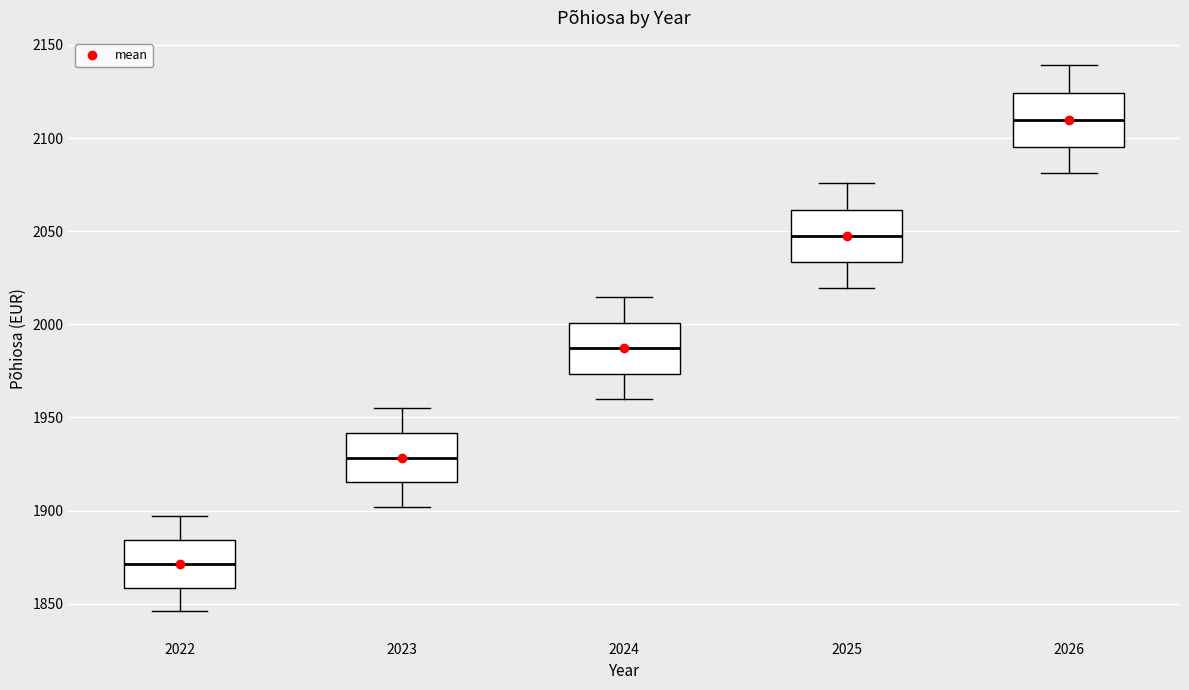

Reading left to right, transcribe this box plot: for each box, give where its median line is, the range the box spans, and where its two whiskers end, as read against the y-axis. The values are not printed on the chart, so give them approximately, as read against the axis.

2022: median 1870, box 1860 to 1885, whiskers 1845 to 1895
2023: median 1930, box 1915 to 1940, whiskers 1900 to 1955
2024: median 1985, box 1975 to 2000, whiskers 1960 to 2015
2025: median 2050, box 2035 to 2060, whiskers 2020 to 2075
2026: median 2110, box 2095 to 2125, whiskers 2080 to 2140